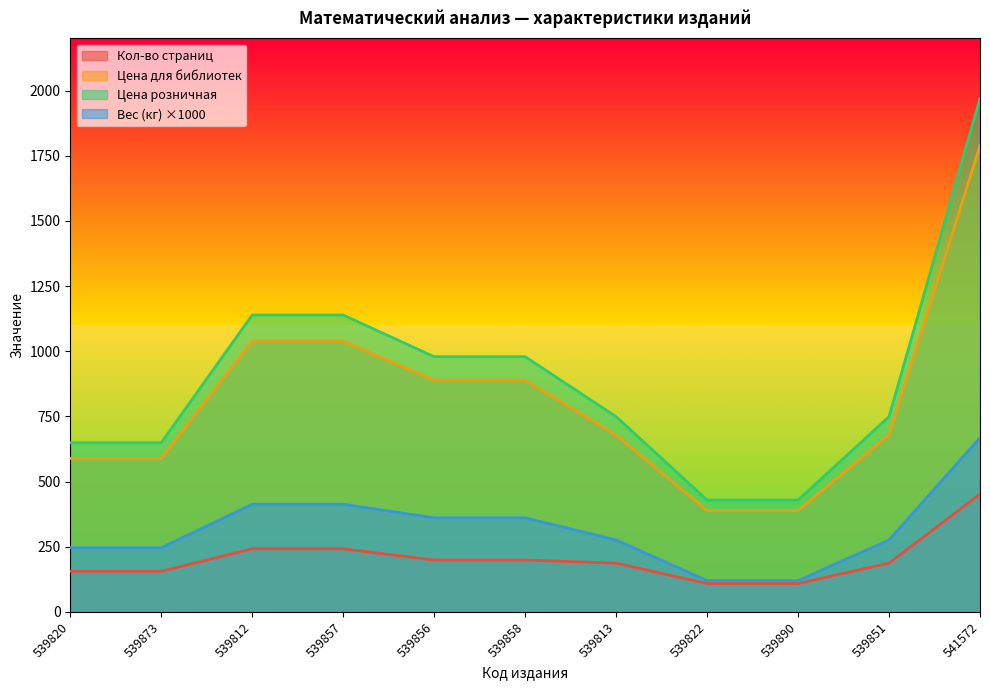

How many lines are shown in the chart?

4